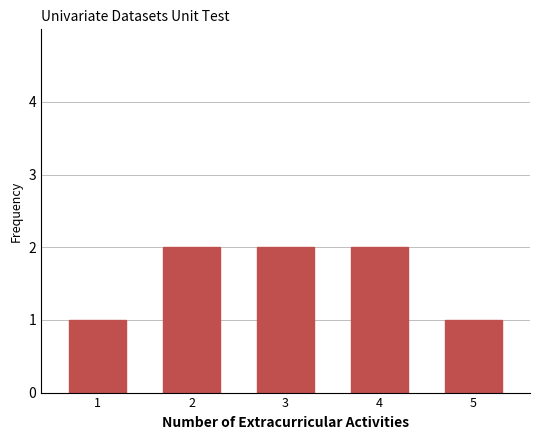

Reading left to right, transcribe all the data shown in this chart.

1	2	2	2	1